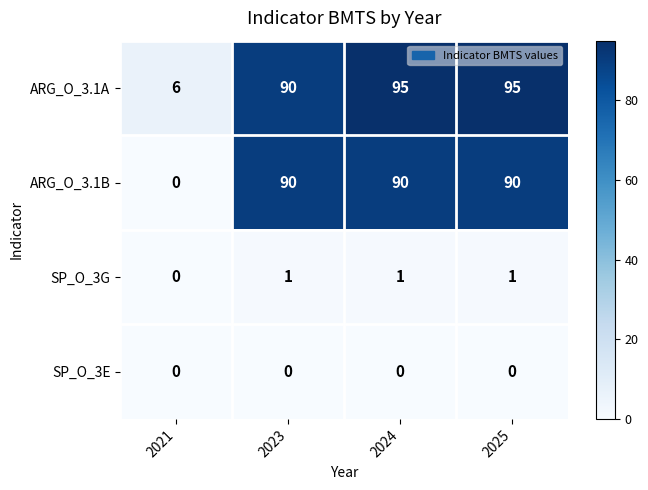

At how many categories does at least one series exceed 55?

3